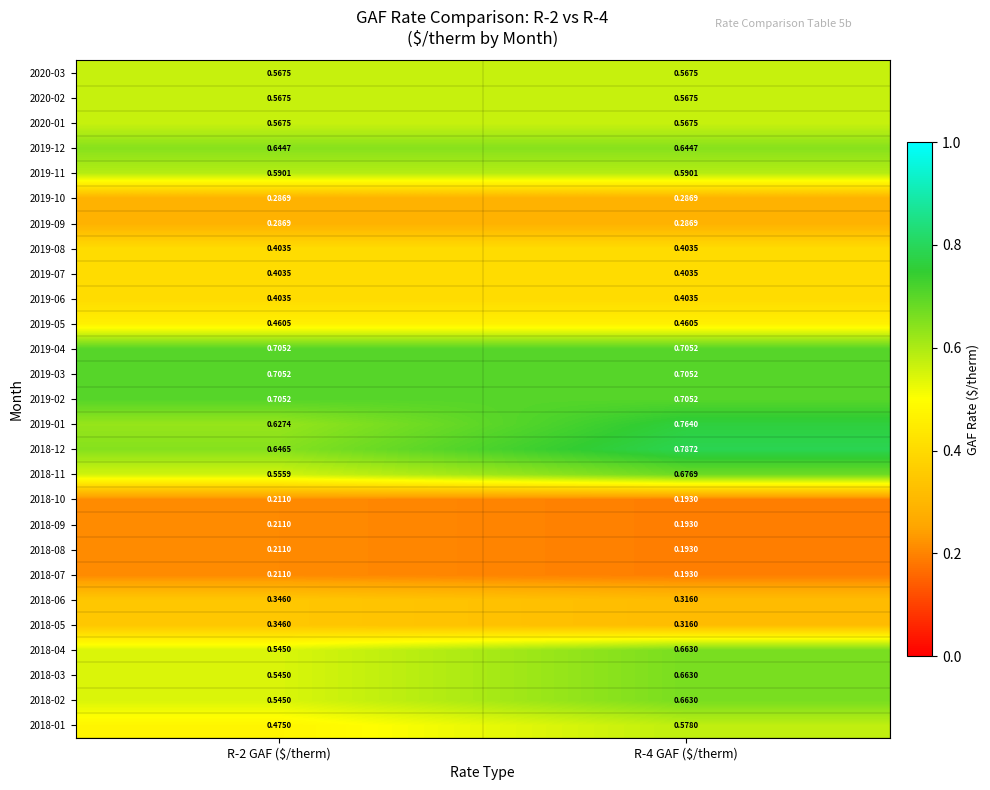

At how many categories does at least one series exceed 0?

2